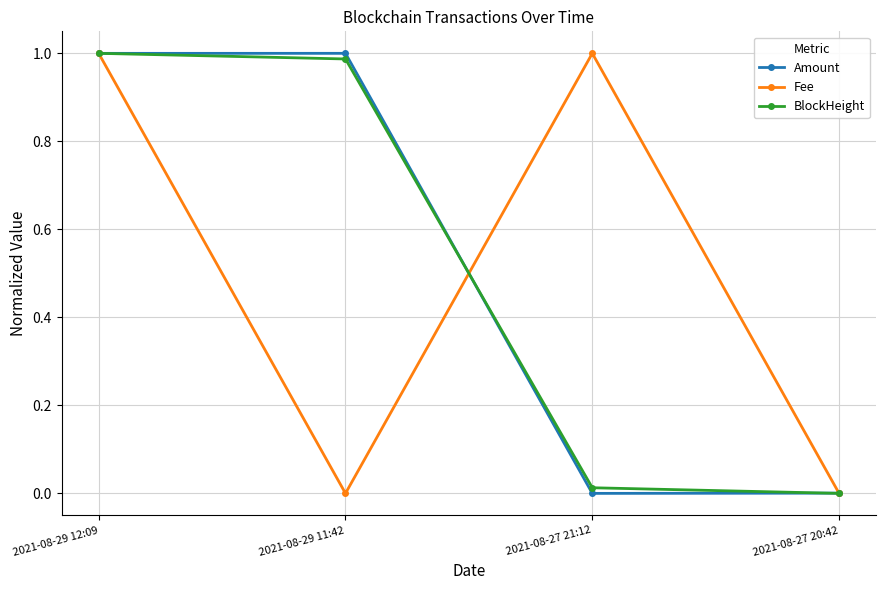

What is the total value across all series at 2021-08-29 12:09?

3.0